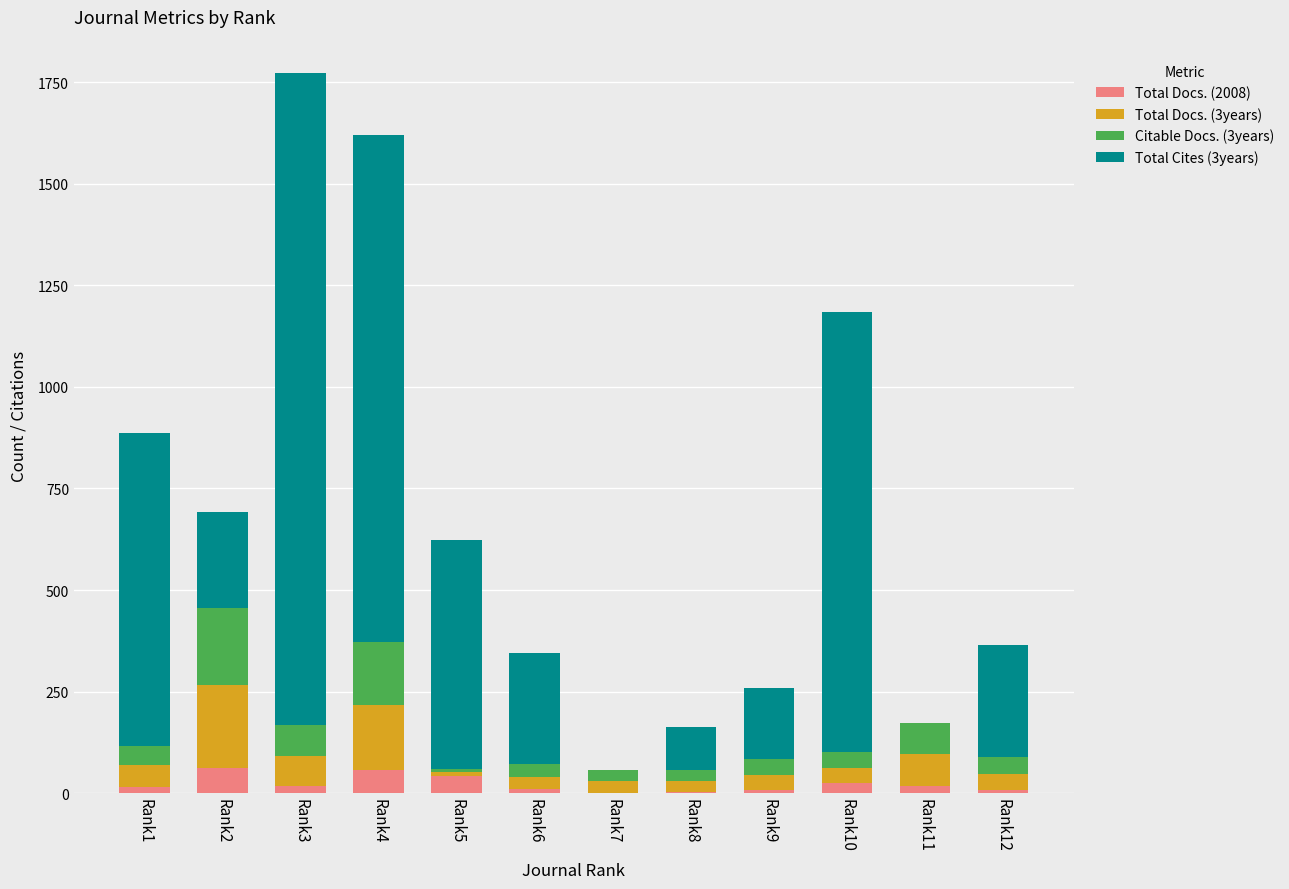

At which category is the sum across all series the highest?

Rank3